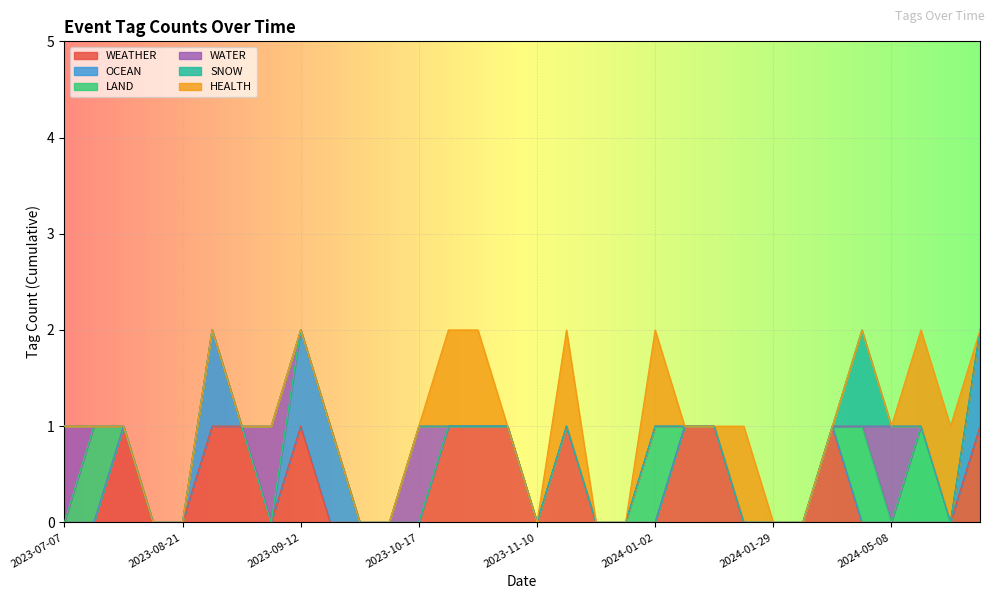

Which category has the highest value across all series?

2023-11-03